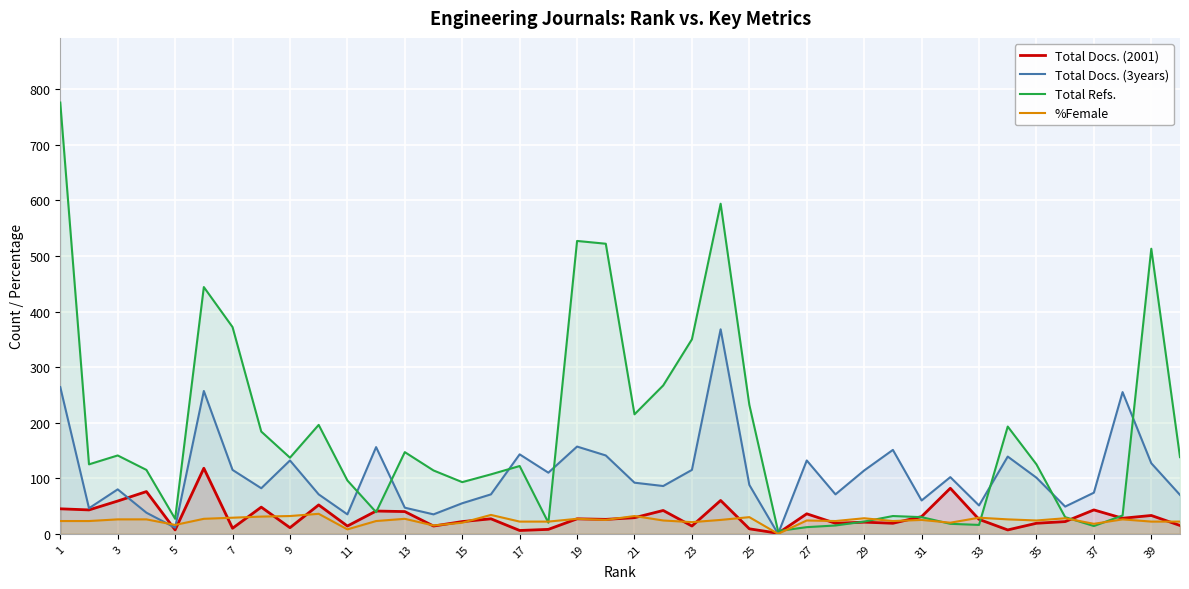

How many interior local valleys does the %Female series have?

11